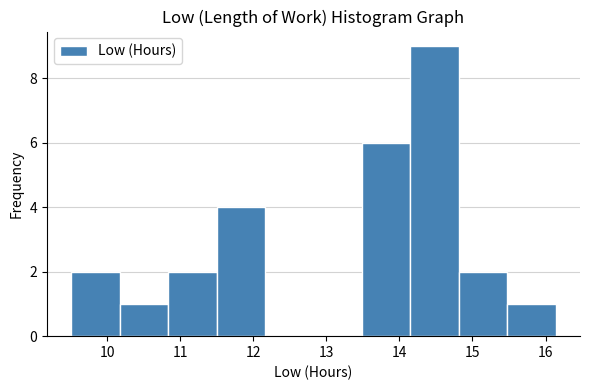

Which range on the x-axis has the tallest bar?

14.2 to 14.8